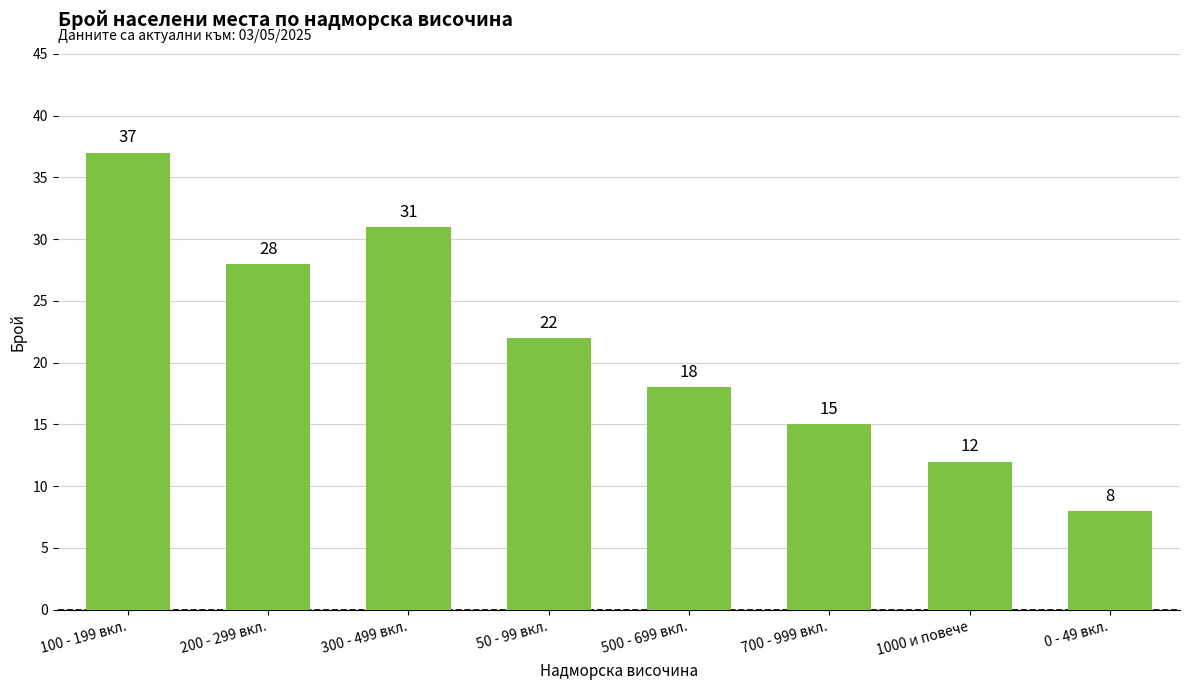

What is the smallest value displayed?

8